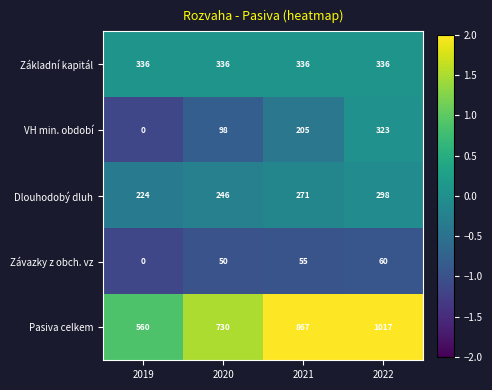

Reading right to left, extract all data points from this chart.

Základní kapitál: 336	336	336	336
VH min. období: 323	205	98	0
Dlouhodobý dluh: 298	271	246	224
Závazky z obch. vz: 60	55	50	0
Pasiva celkem: 1017	867	730	560